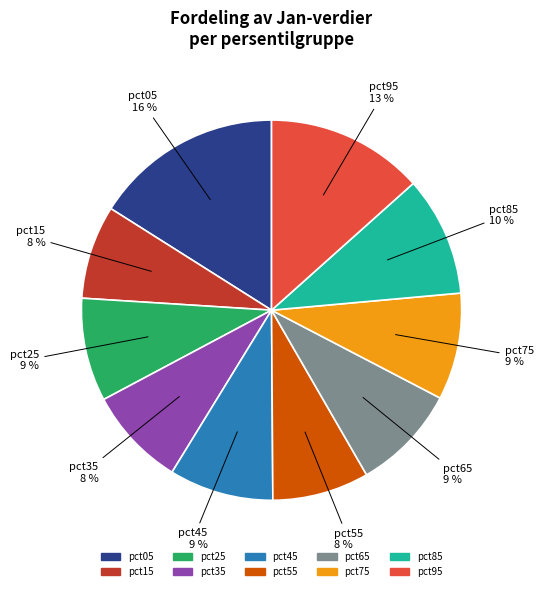

What is the largest slice in the pie chart?

pct05